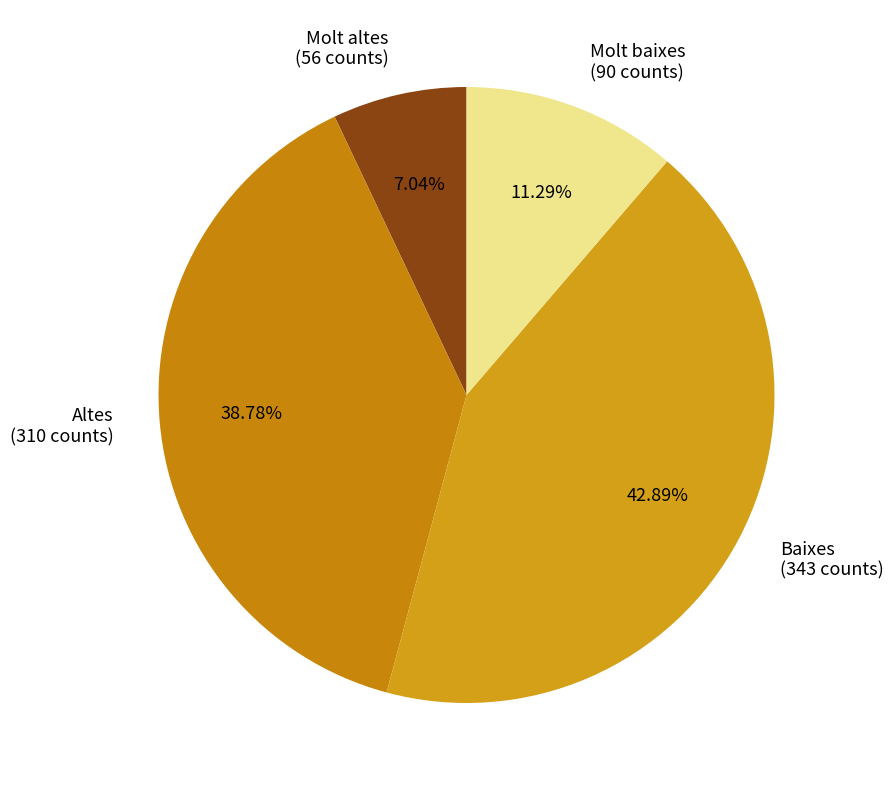

To the nearest percent, what is the difference between the largest and smallest slice percentages?

36%